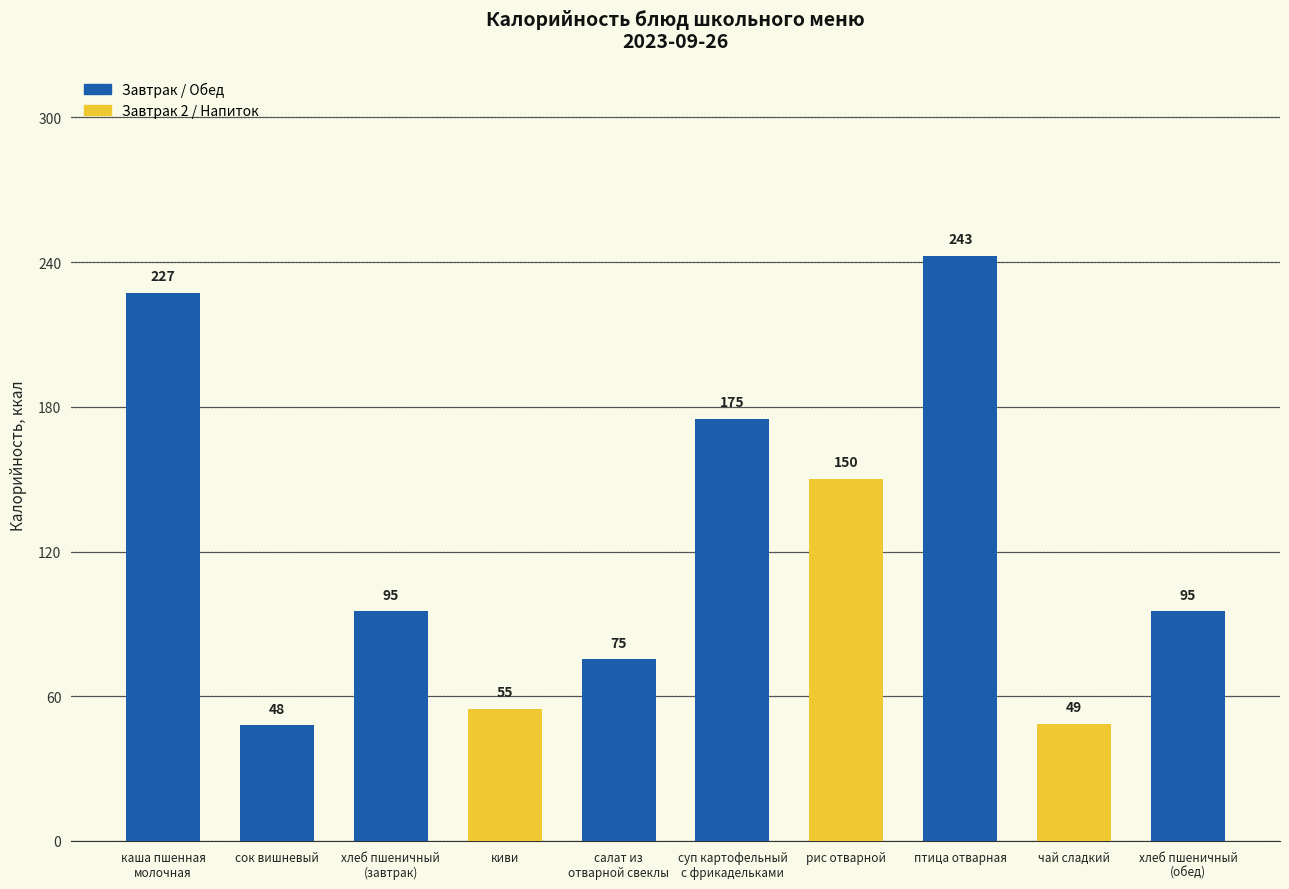

Are the bars grouped side by side (vs. stacked)?

No